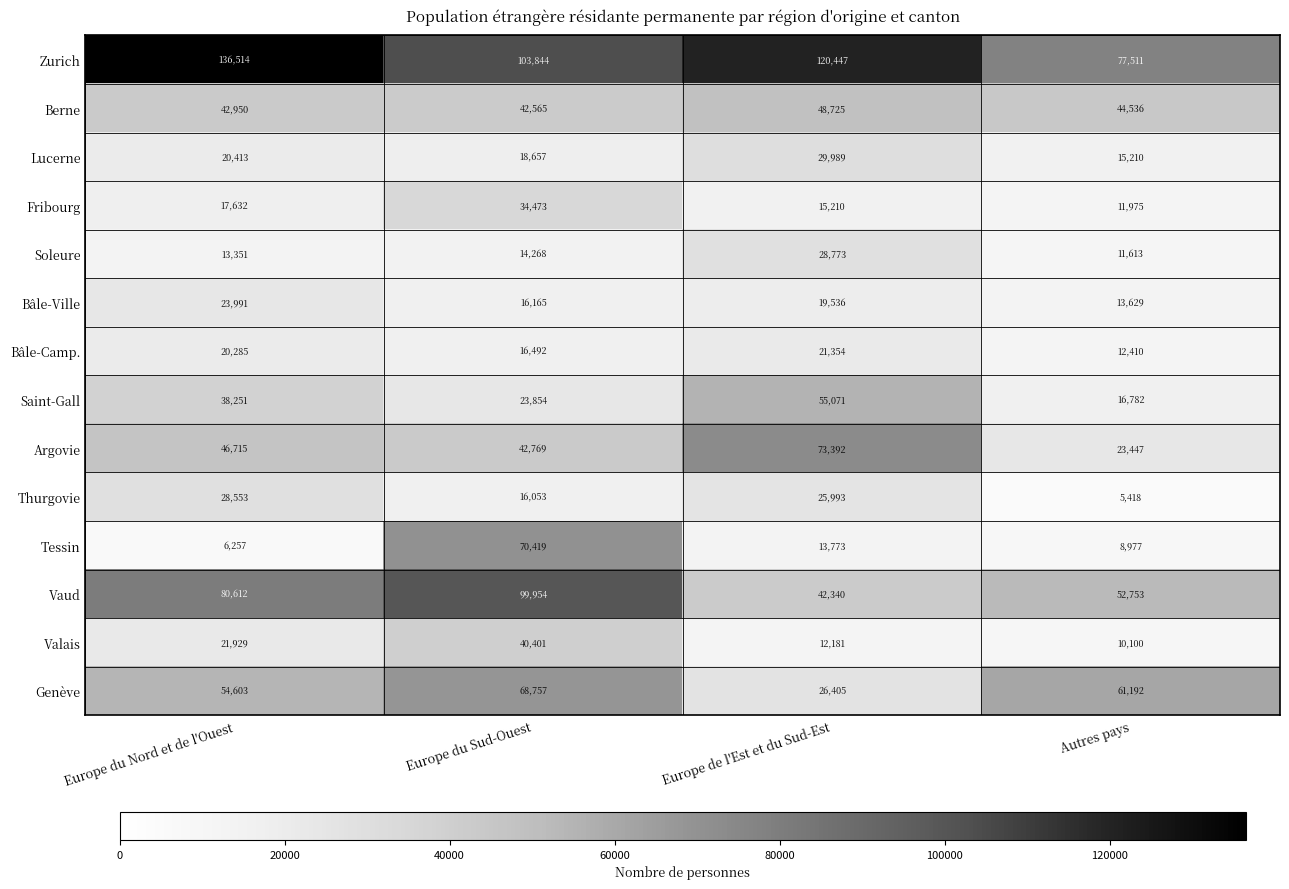

What is the maximum value shown in the chart?

136514